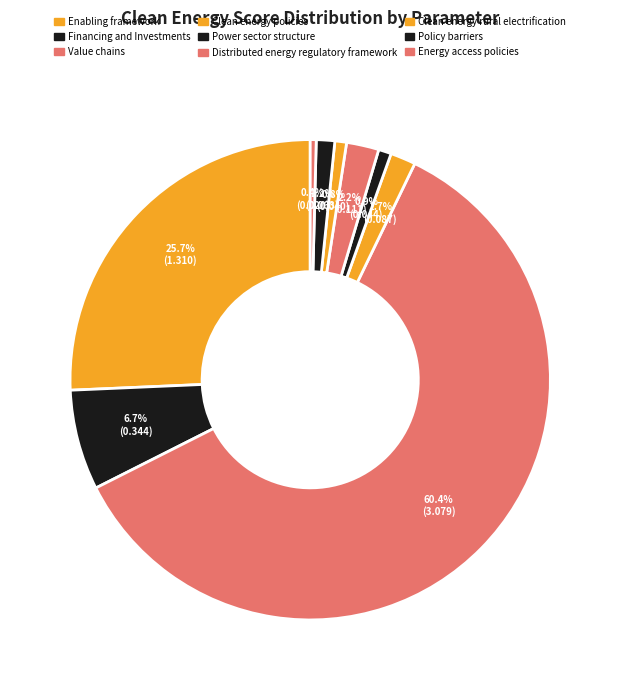

How many slices are in this pie chart?

9